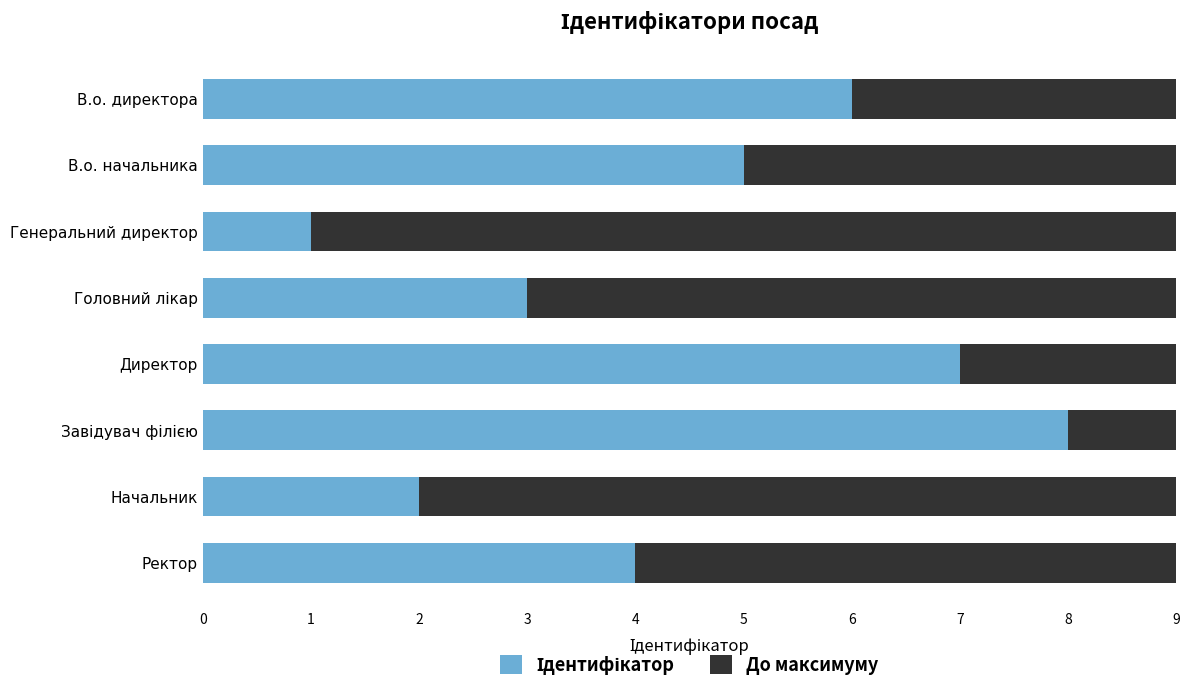

How many series are shown in this chart?

2